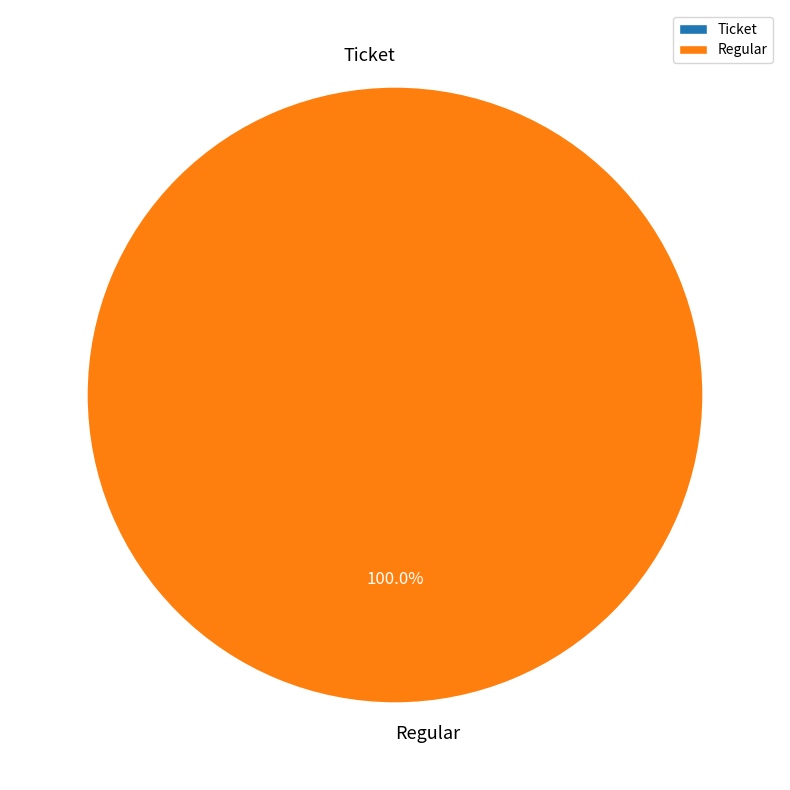

What is the change in value from Ticket to Regular?

+4